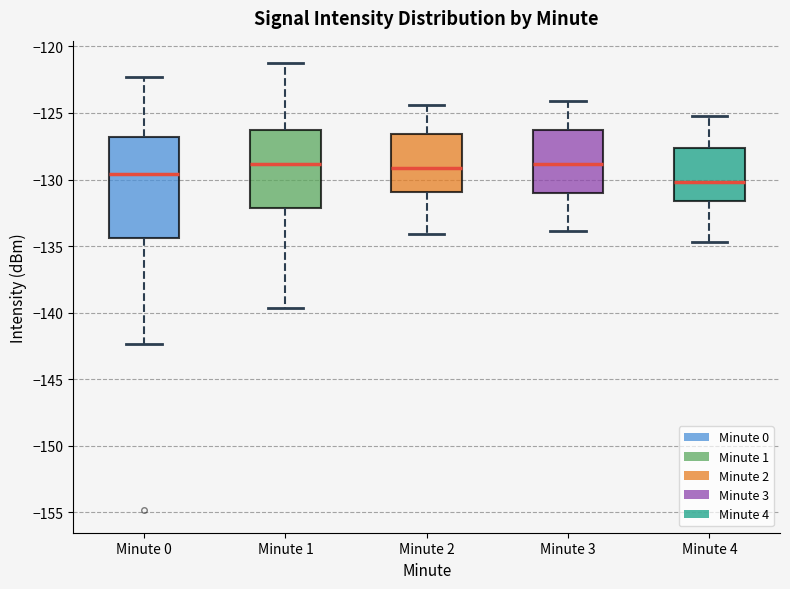

Reading left to right, read every box against the y-axis: the position of its median line, the range the box covers, and the ends of its whiskers. The values are not printed on the chart, so give them approximately, as read against the axis.

Minute 0: median -129.5, box -134.5 to -127.0, whiskers -142.5 to -122.5
Minute 1: median -129.0, box -132.0 to -126.0, whiskers -139.5 to -121.0
Minute 2: median -129.0, box -131.0 to -126.5, whiskers -134.0 to -124.5
Minute 3: median -129.0, box -131.0 to -126.5, whiskers -134.0 to -124.0
Minute 4: median -130.0, box -131.5 to -127.5, whiskers -134.5 to -125.0